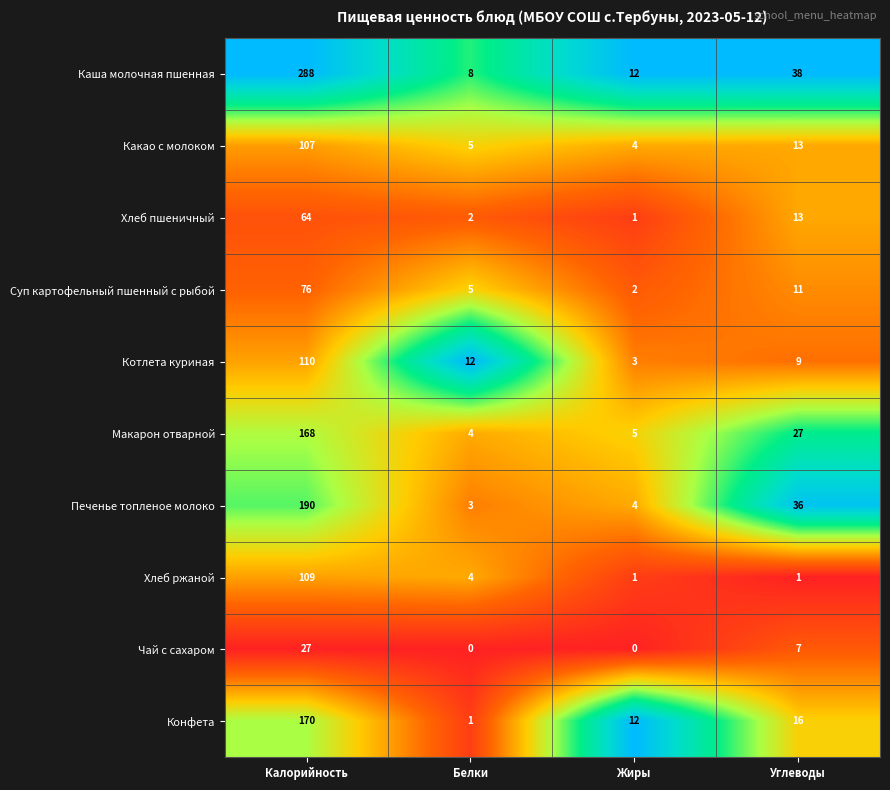

Is the value of Каша молочная пшенная at Углеводы greater than the value of Суп картофельный пшенный с рыбой at Калорийность?

No